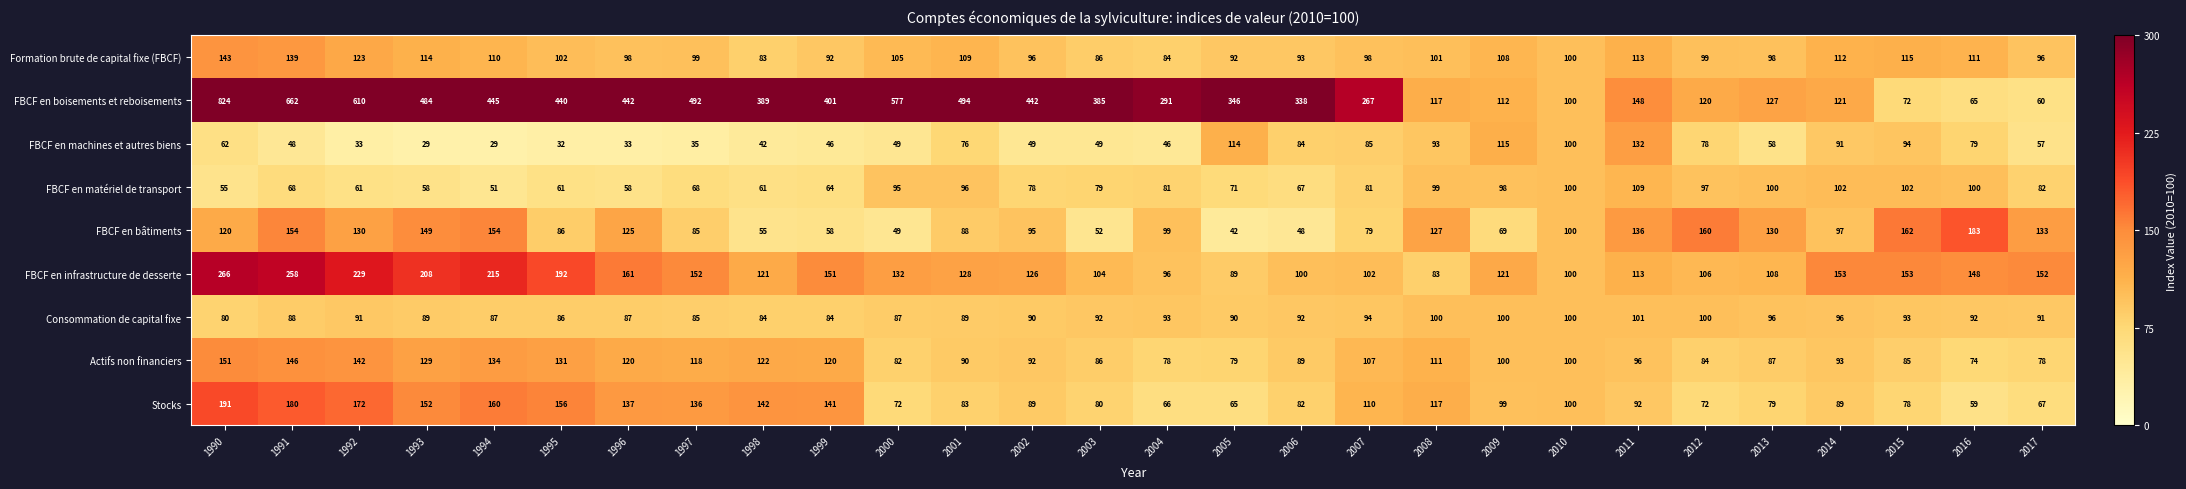

Which series changed the most between 1994 and 2007?

FBCF en boisements et reboisements